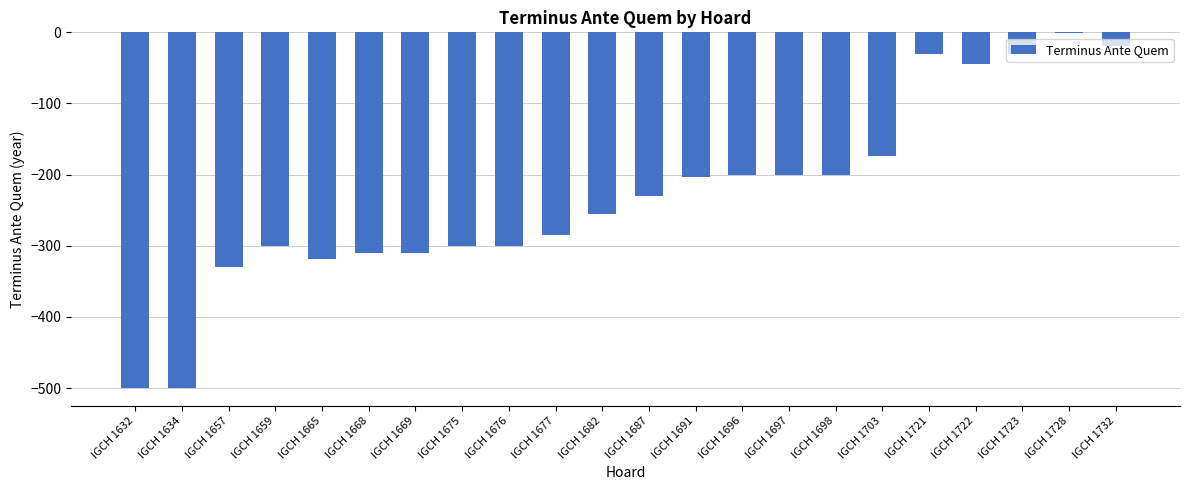

What value does the data have at IGCH 1696?

-200